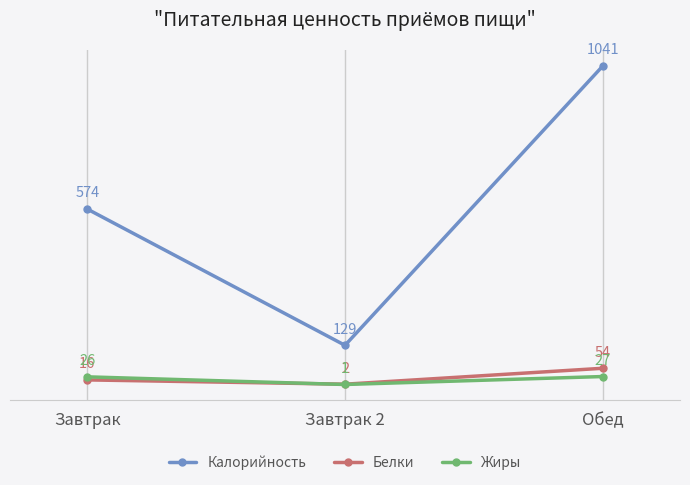

Is this an area chart (filled region under the line)?

No